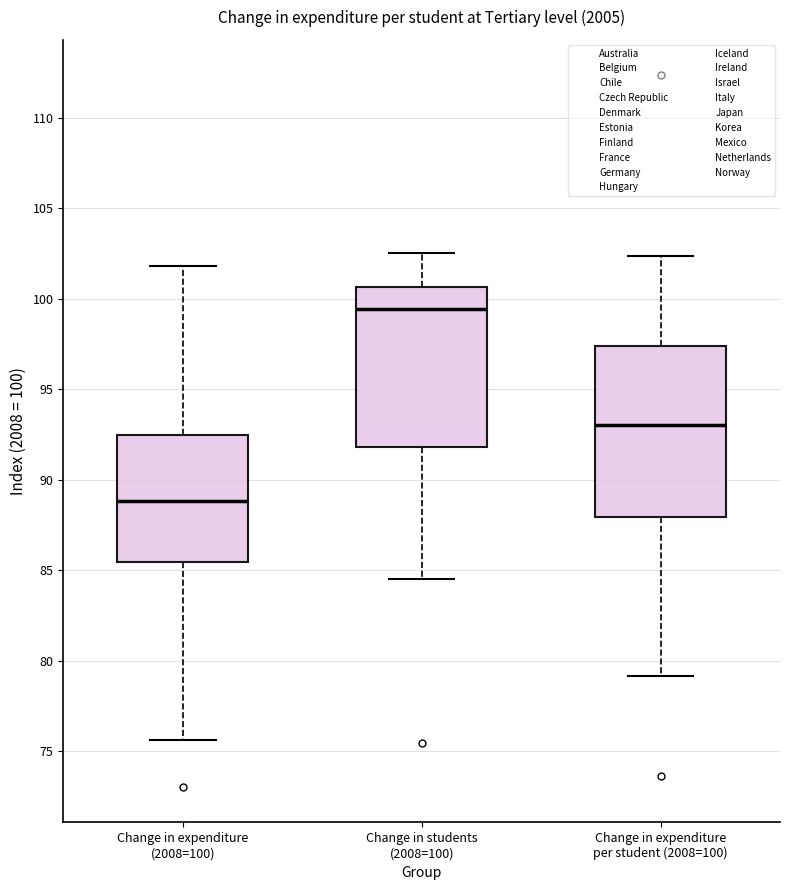

Reading left to right, read every box against the y-axis: the position of its median line, the range the box covers, and the ends of its whiskers. The values are not printed on the chart, so give them approximately, as read against the axis.

Change in expenditure (2008=100): median 89.0, box 85.5 to 92.5, whiskers 75.5 to 102.0
Change in students (2008=100): median 99.5, box 92.0 to 100.5, whiskers 84.5 to 102.5
Change in expenditure per student (2008=100): median 93.0, box 88.0 to 97.5, whiskers 79.0 to 102.5